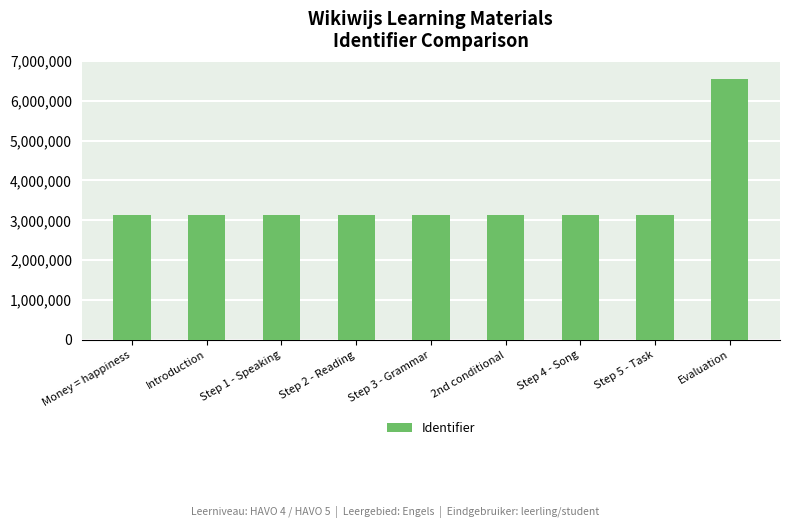

At which label is the value closest to 4836443?

Step 5 - Task